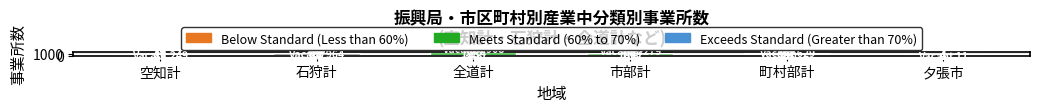

What value does the Below Standard (Less than 60%) series have at 石狩計, to the nearest 5?

35